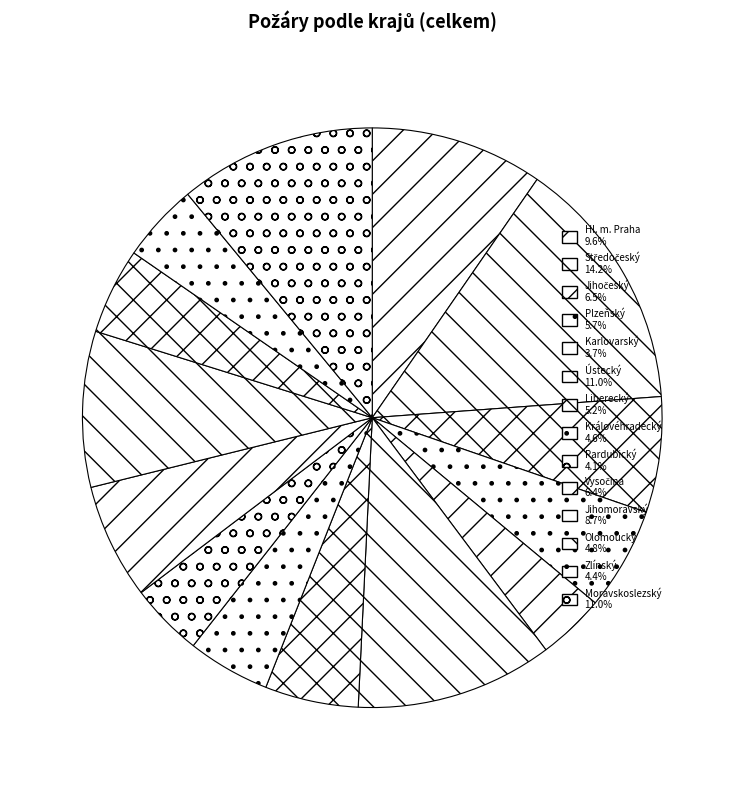

To the nearest percent, what is the combined percentage of Jihomoravský and Vysočina?

15%